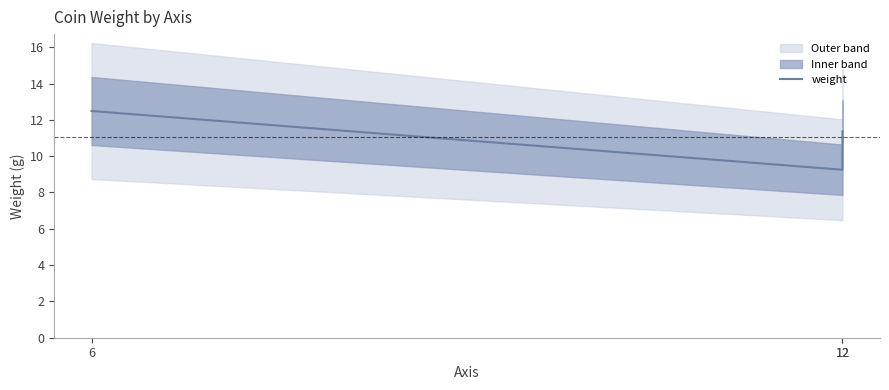

Which has a higher value, 12 or 6?

6